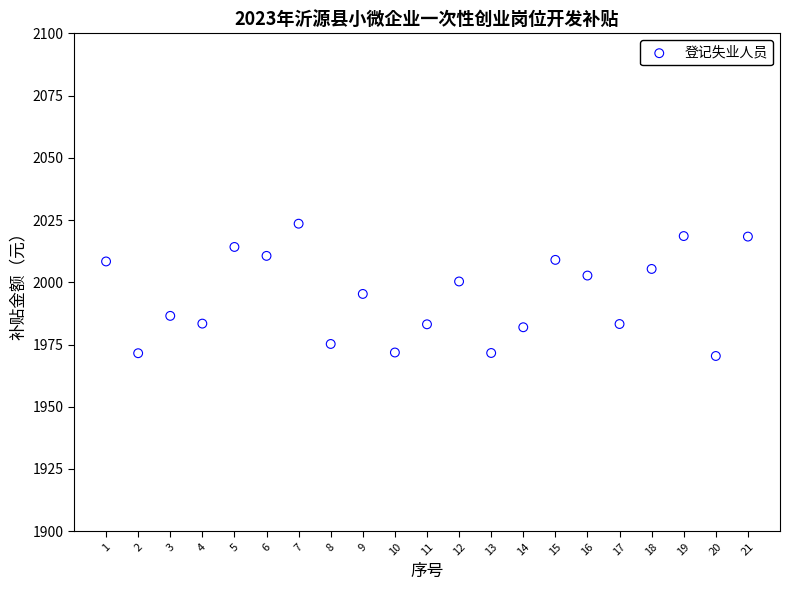

What is the range of Y values (max minus min)?

53.1